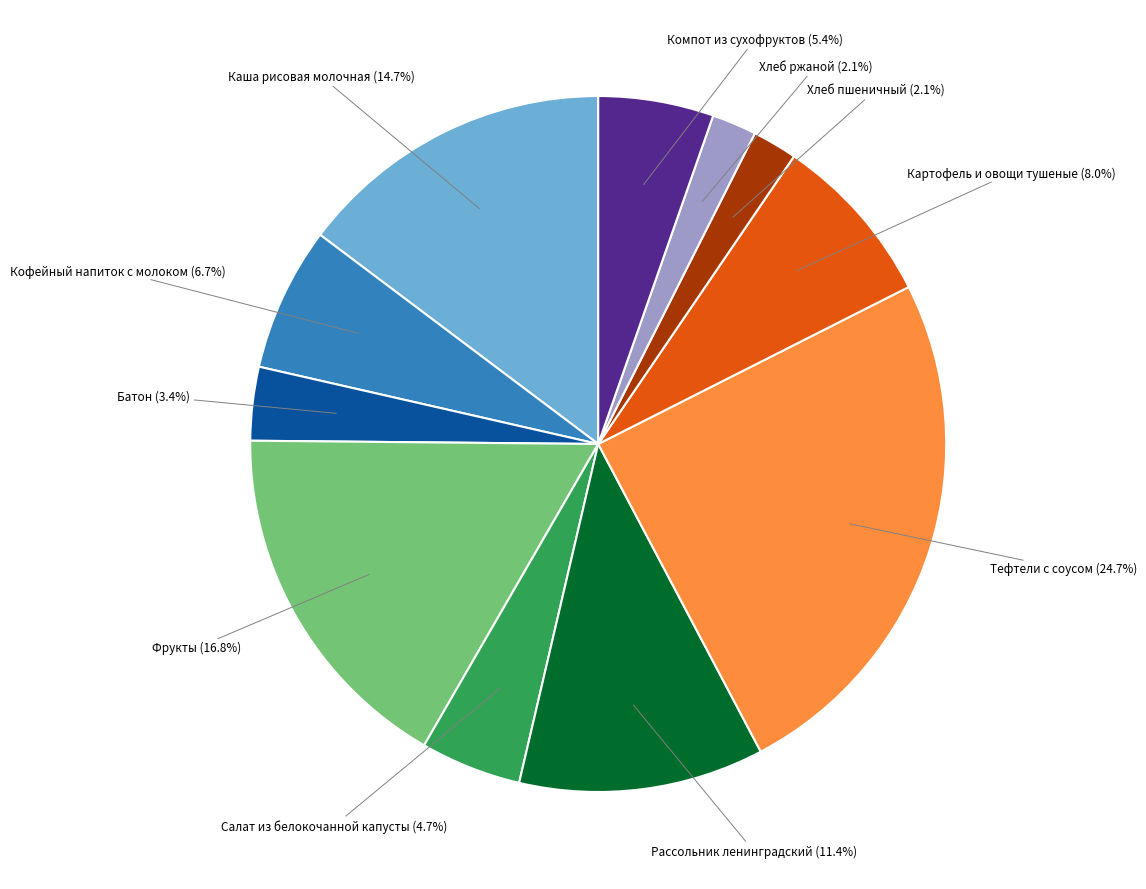

Is there a majority slice in this chart?

No